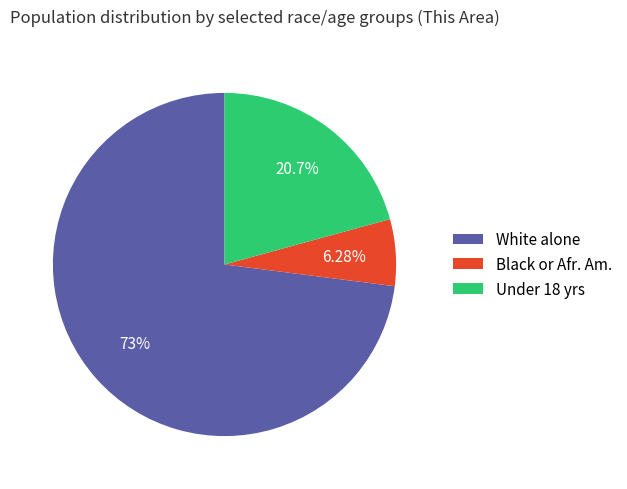

Which slice is the largest?

White alone